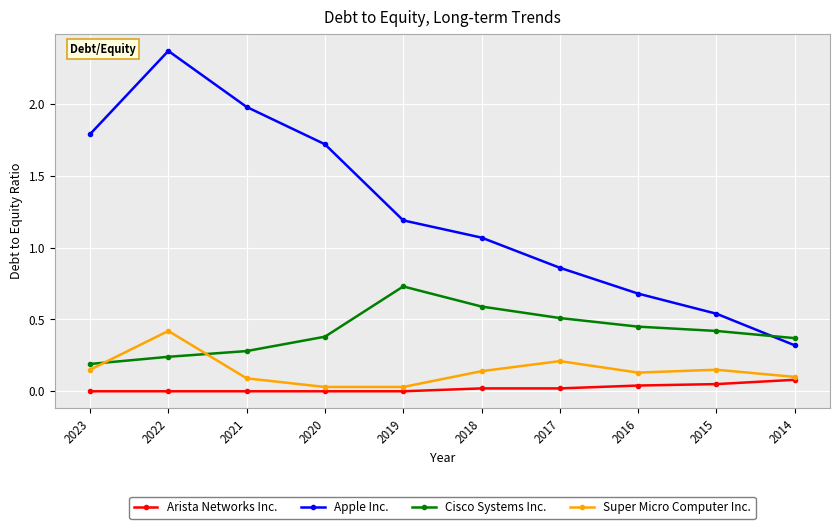

How many intersections are there between Cisco Systems Inc. and Super Micro Computer Inc.?

2